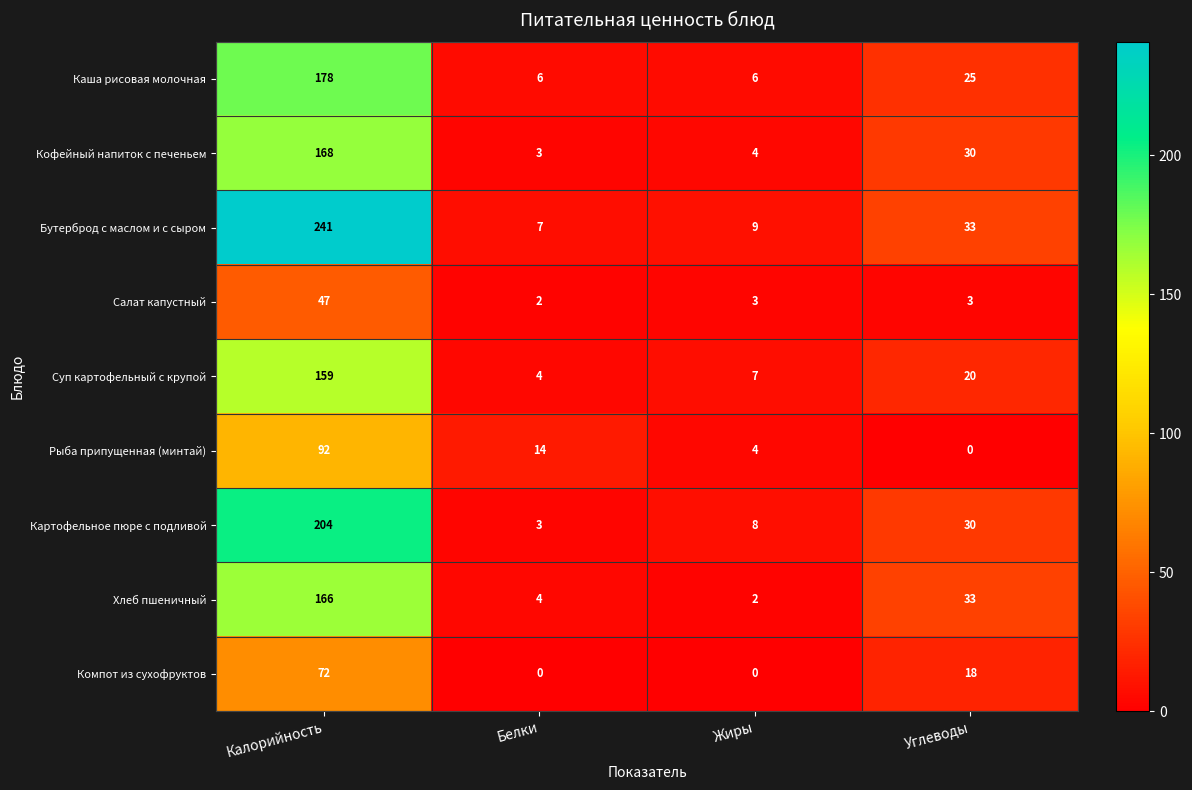

Which series has the largest total across all categories?

Бутерброд с маслом и с сыром